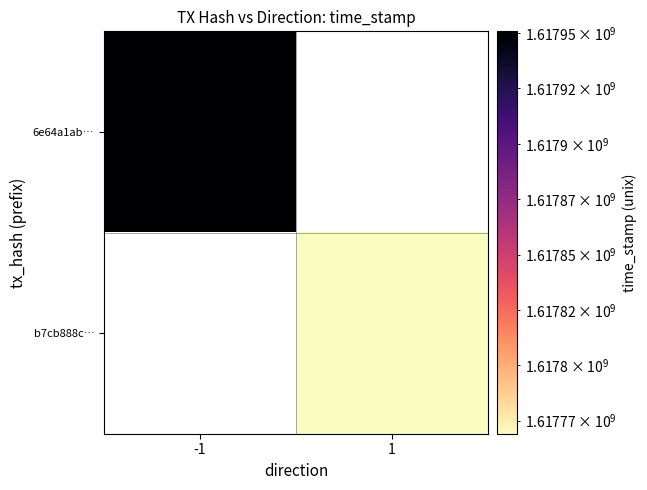

Which series has the widest spread of values?

6e64a1ab…